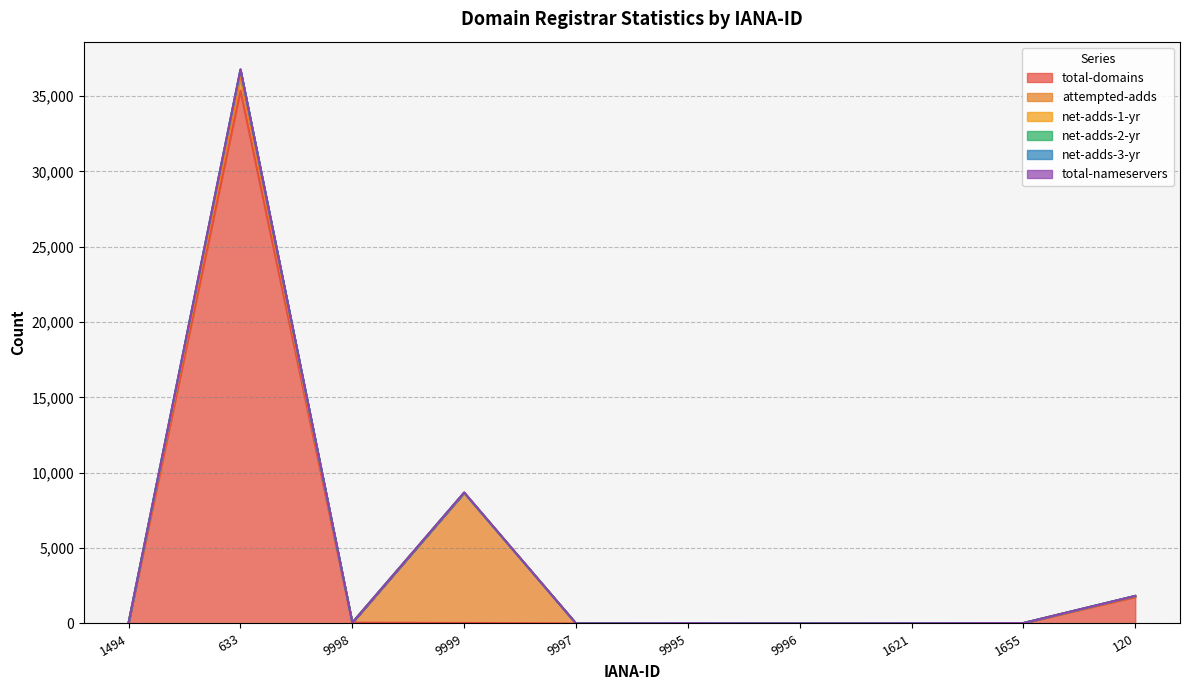

Is it true that total-domains equals 1750 at 120?

True